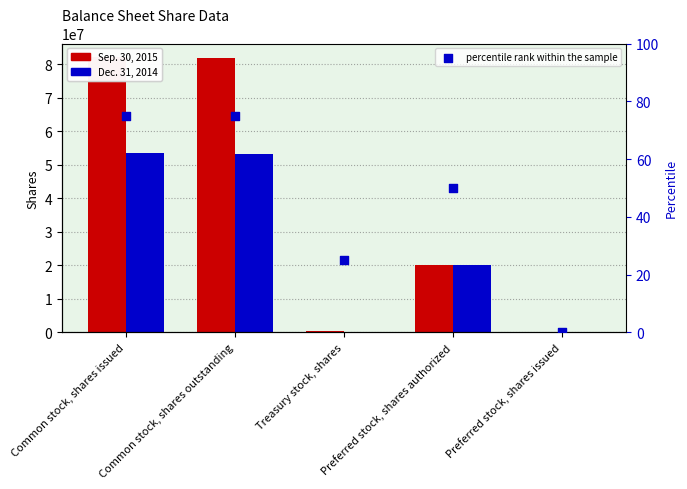

At which category is the sum across all series the highest?

Common stock, shares issued